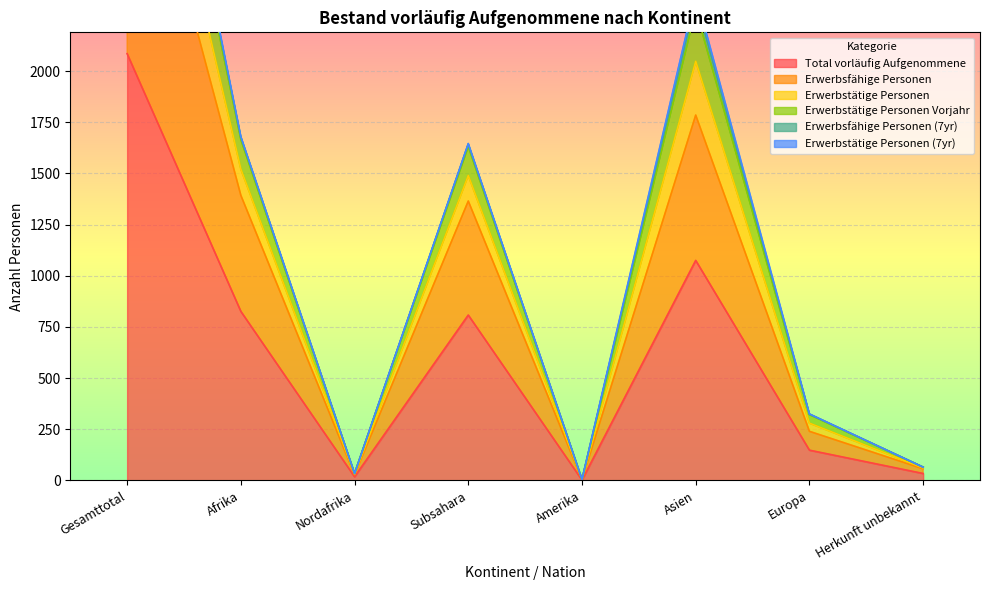

True or false: Total vorläufig Aufgenommene and Erwerbstätige Personen intersect in this chart.

False